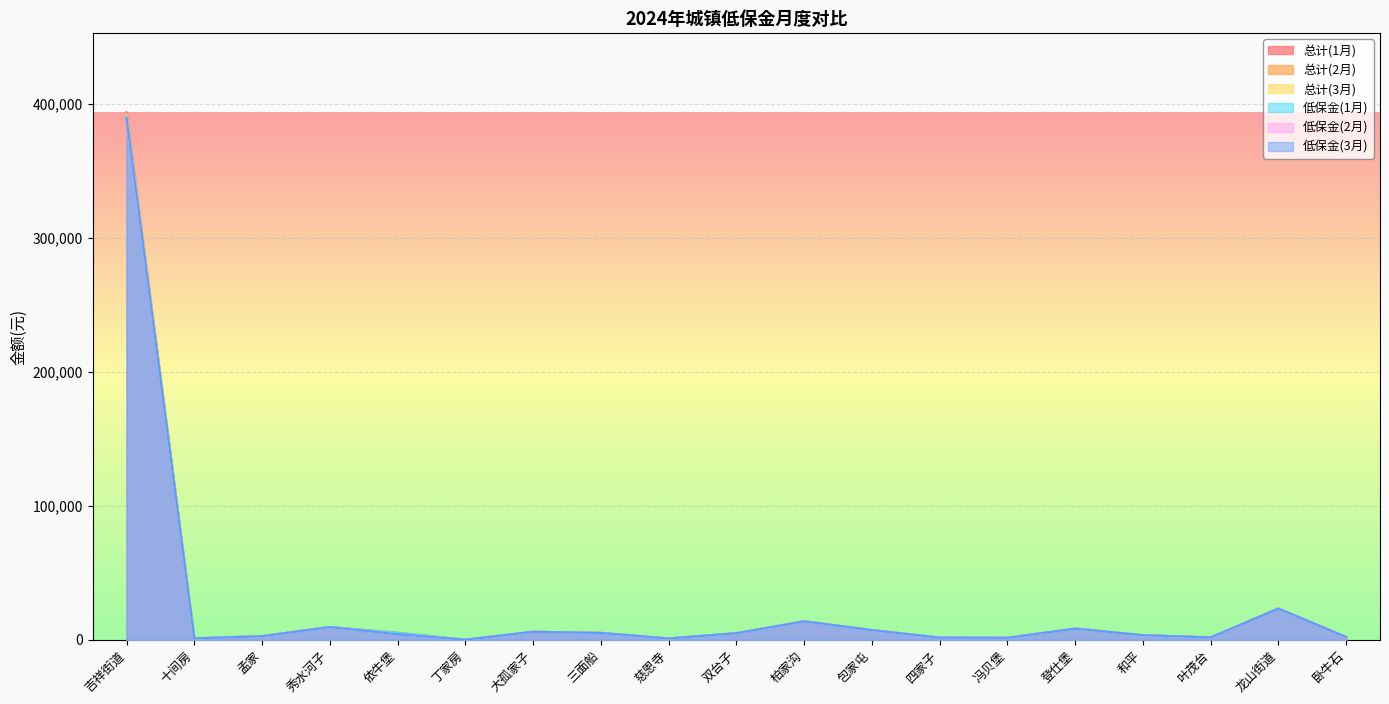

Which category has the lowest value across all series?

丁家房